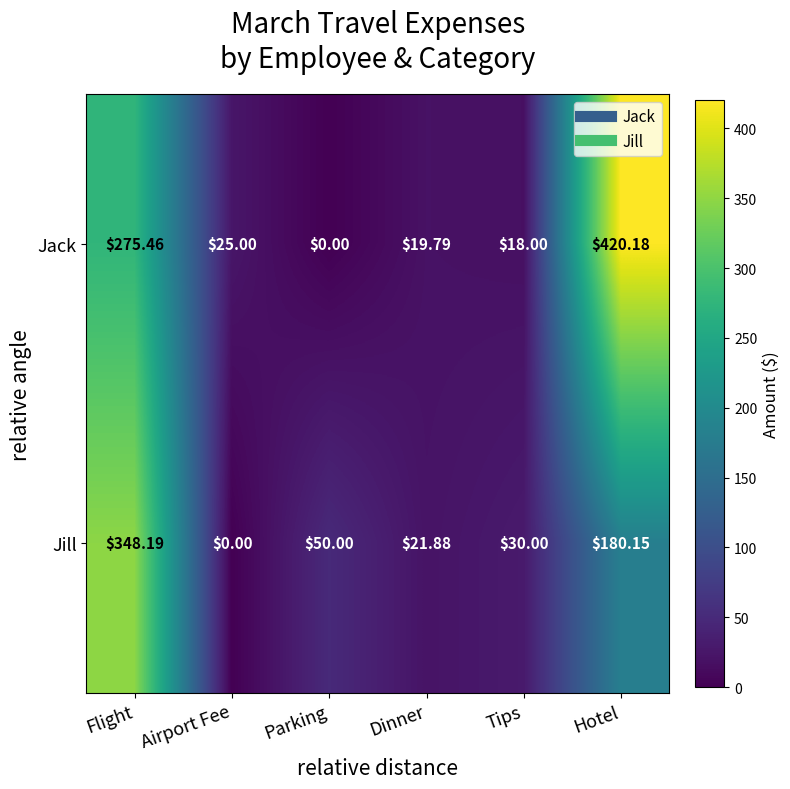

Which series has the largest range (max minus min)?

Jack